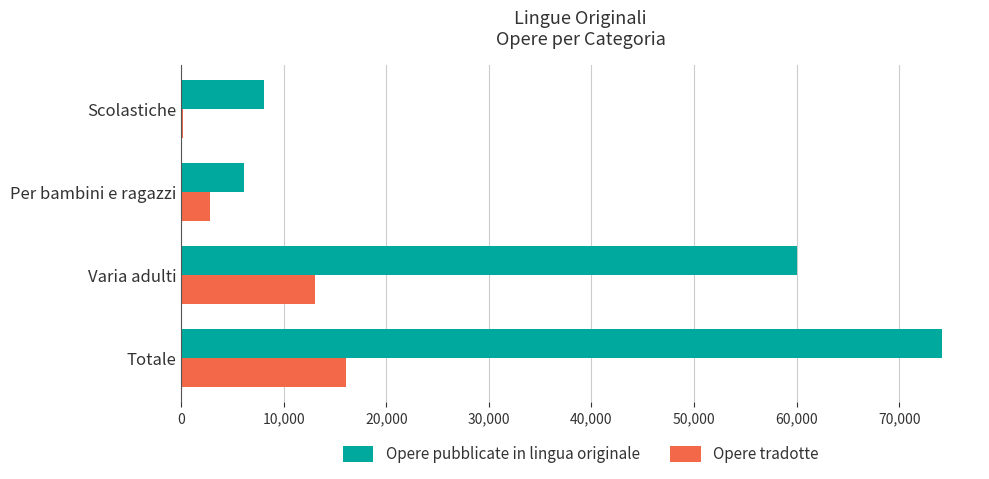

At which category is the sum across all series the highest?

Totale